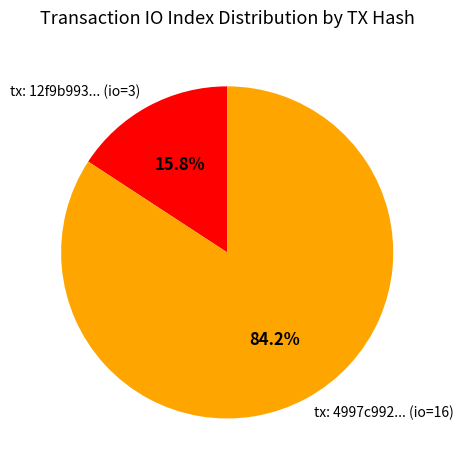

Does any single category account for the majority?

Yes